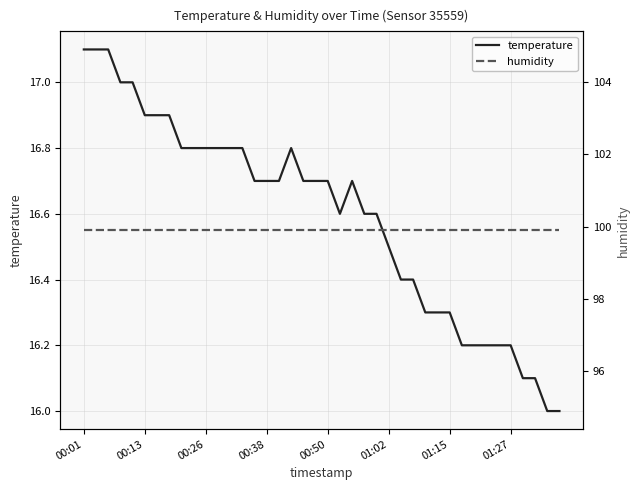

How many lines are shown in the chart?

2